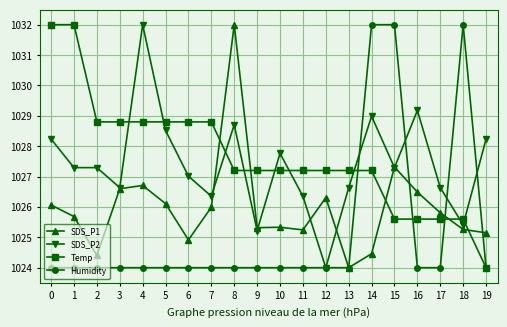

What is the maximum value shown in the chart?

1032.0